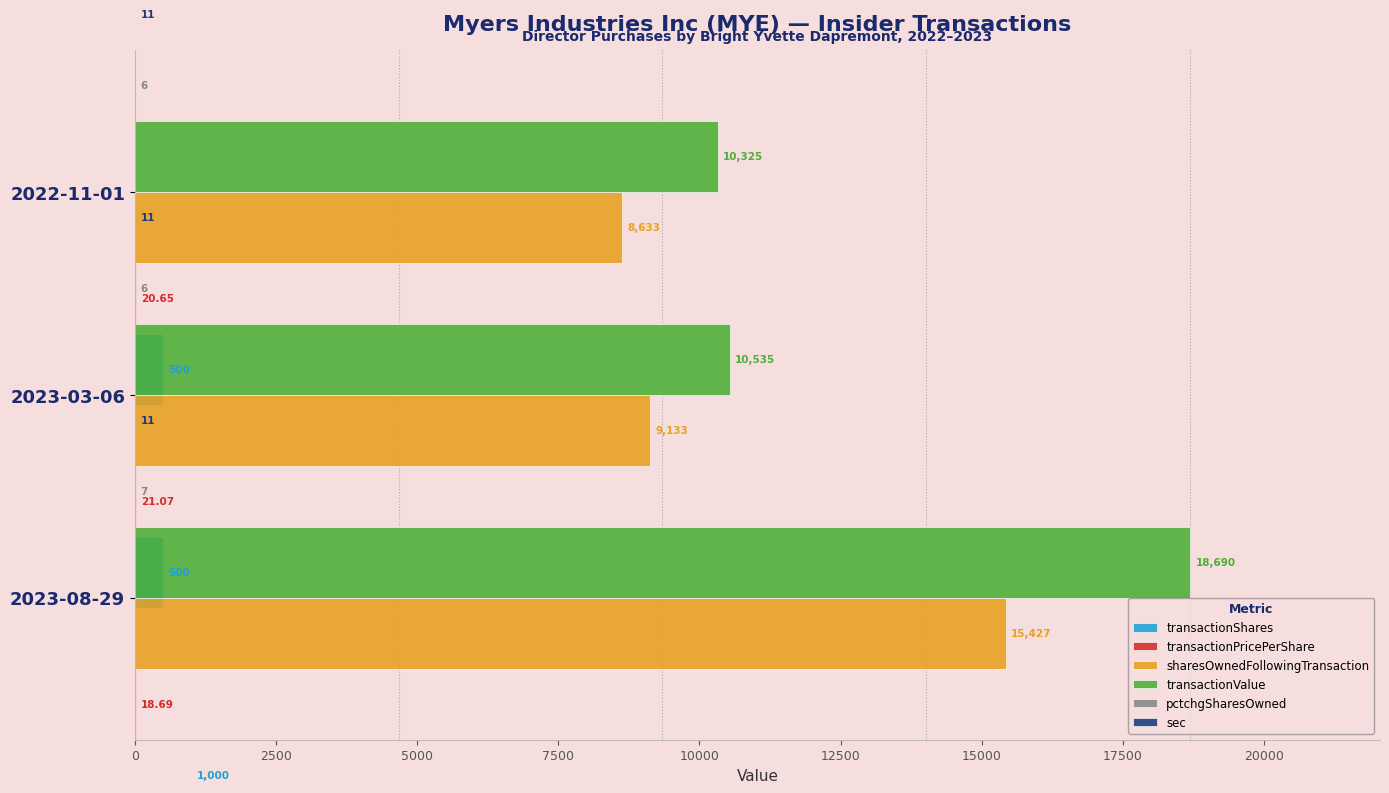

Which series has the widest spread of values?

transactionValue